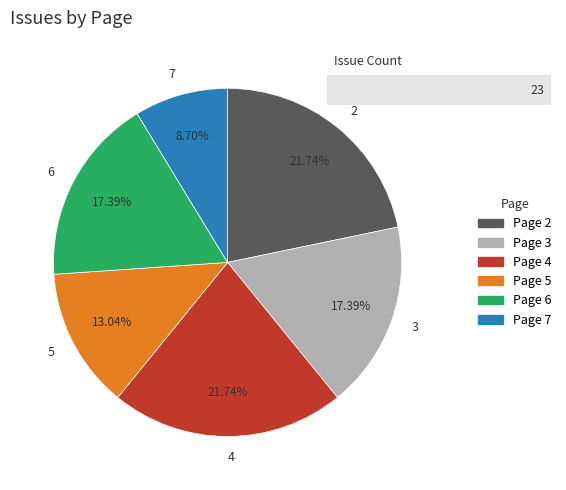

Approximately how many times larger is the value at 4 compared to 6?

1.3